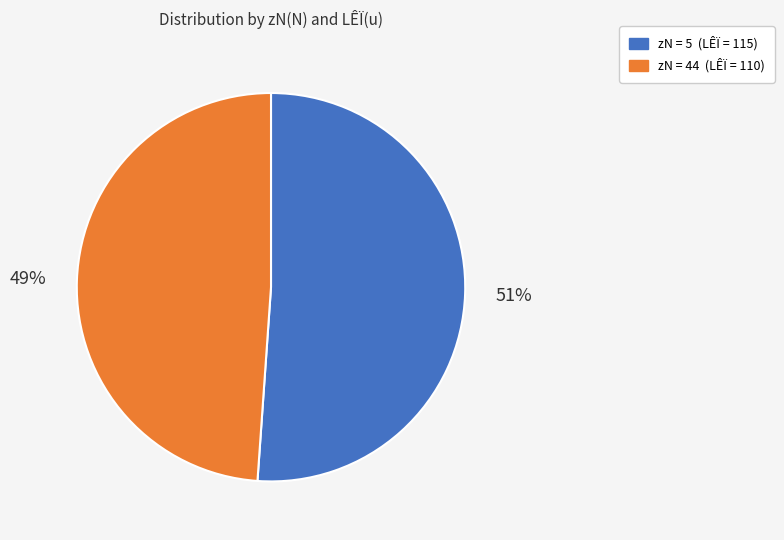

Is there a majority slice in this chart?

Yes